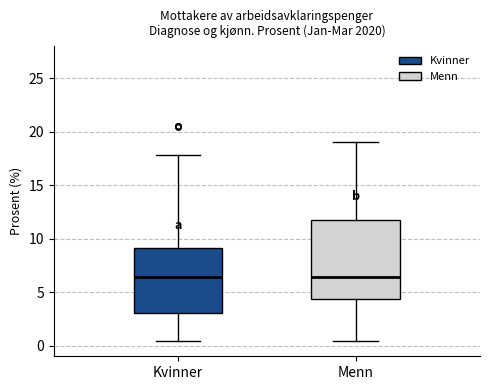

Reading left to right, read every box against the y-axis: the position of its median line, the range the box covers, and the ends of its whiskers. The values are not printed on the chart, so give them approximately, as read against the axis.

Kvinner: median 6.5, box 3.0 to 9.0, whiskers 0.5 to 18.0
Menn: median 6.5, box 4.5 to 12.0, whiskers 0.5 to 19.0